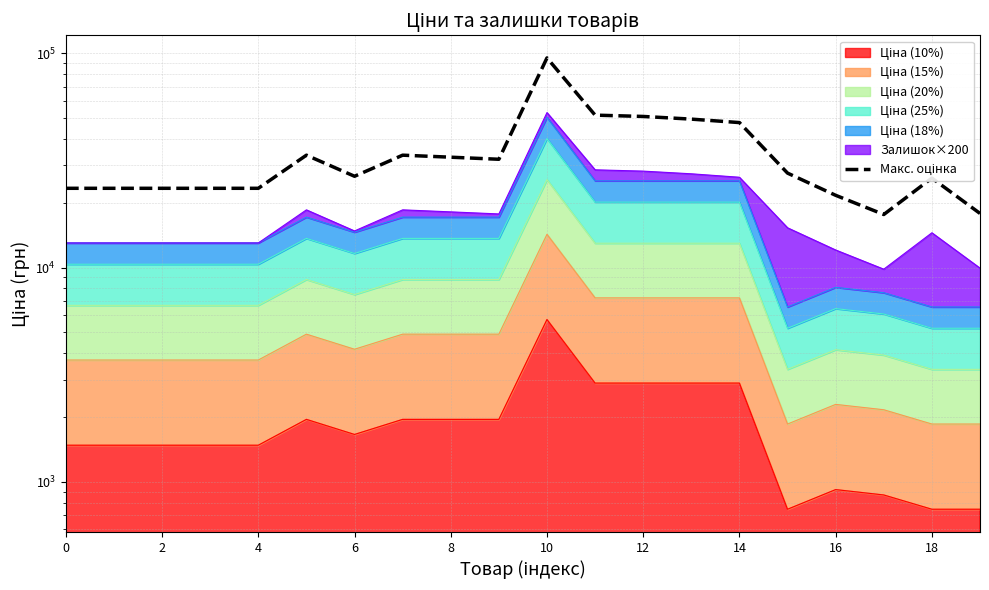

Reading left to right, extract all data points from this chart.

23471.1	23471.1	23471.1	23471.1	23471.1	33510.8	26712.7	33510.8	32790.8	32070.8	95376.7	51540.2	50820.2	49380.2	47580.2	27632.2	21766.9	17708.4	26192.2	17912.2